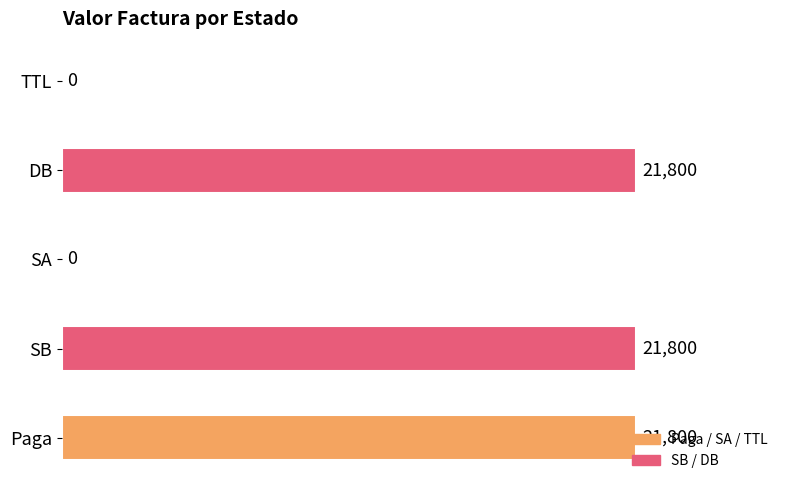

The value at SB is 21800. True or false?

True